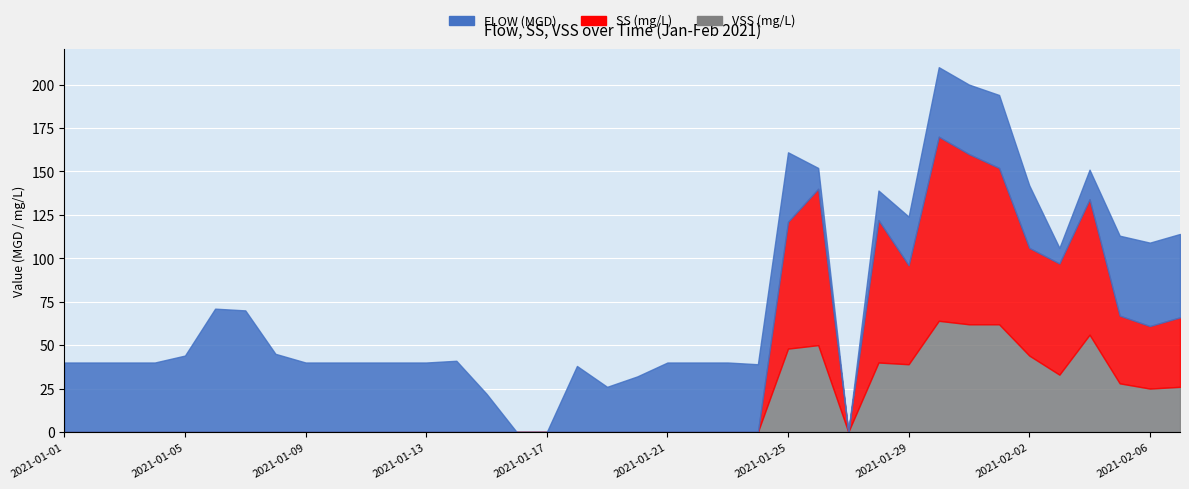

What are all the series names shown in the legend?

FLOW, SS, VSS